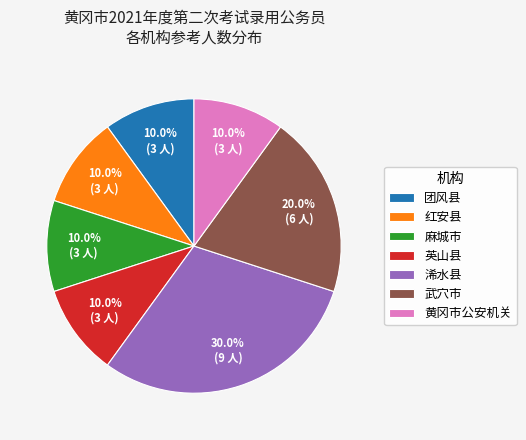

What percentage do 武穴市 and 英山县 together represent?

30.0%